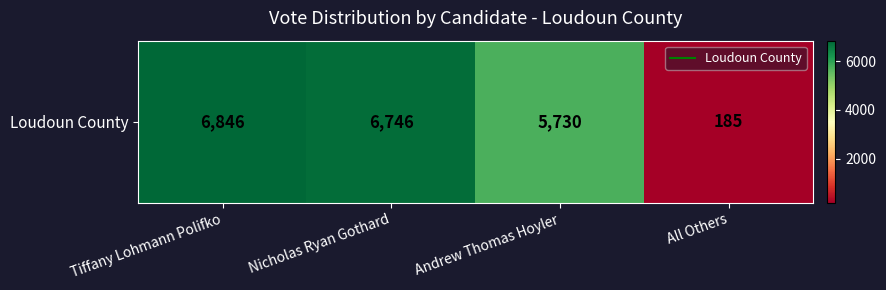

Which has a higher value, All Others or Tiffany Lohmann Polifko?

Tiffany Lohmann Polifko